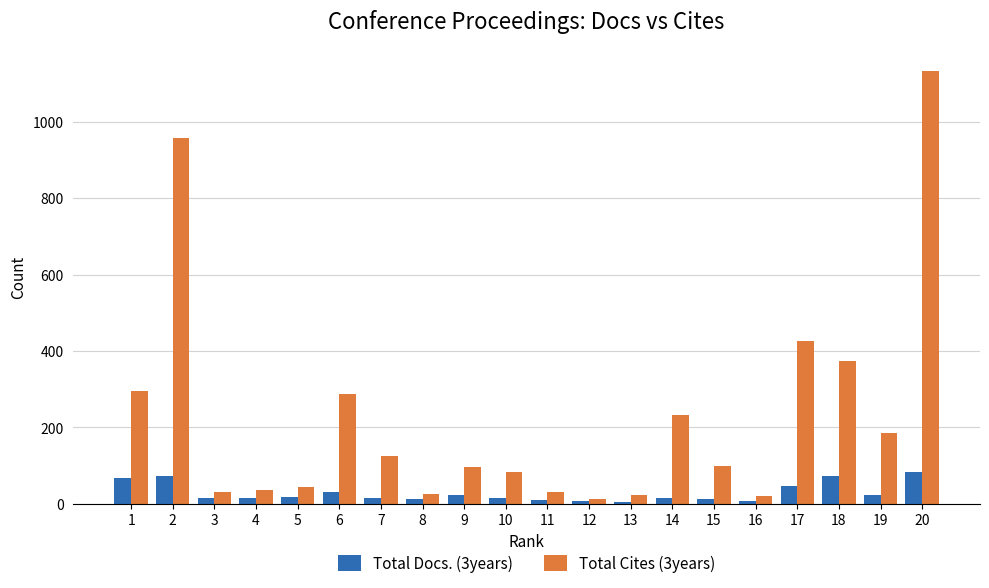

Rank the series by their average value, from highest to lowest.

Total Cites (3years), Total Docs. (3years)